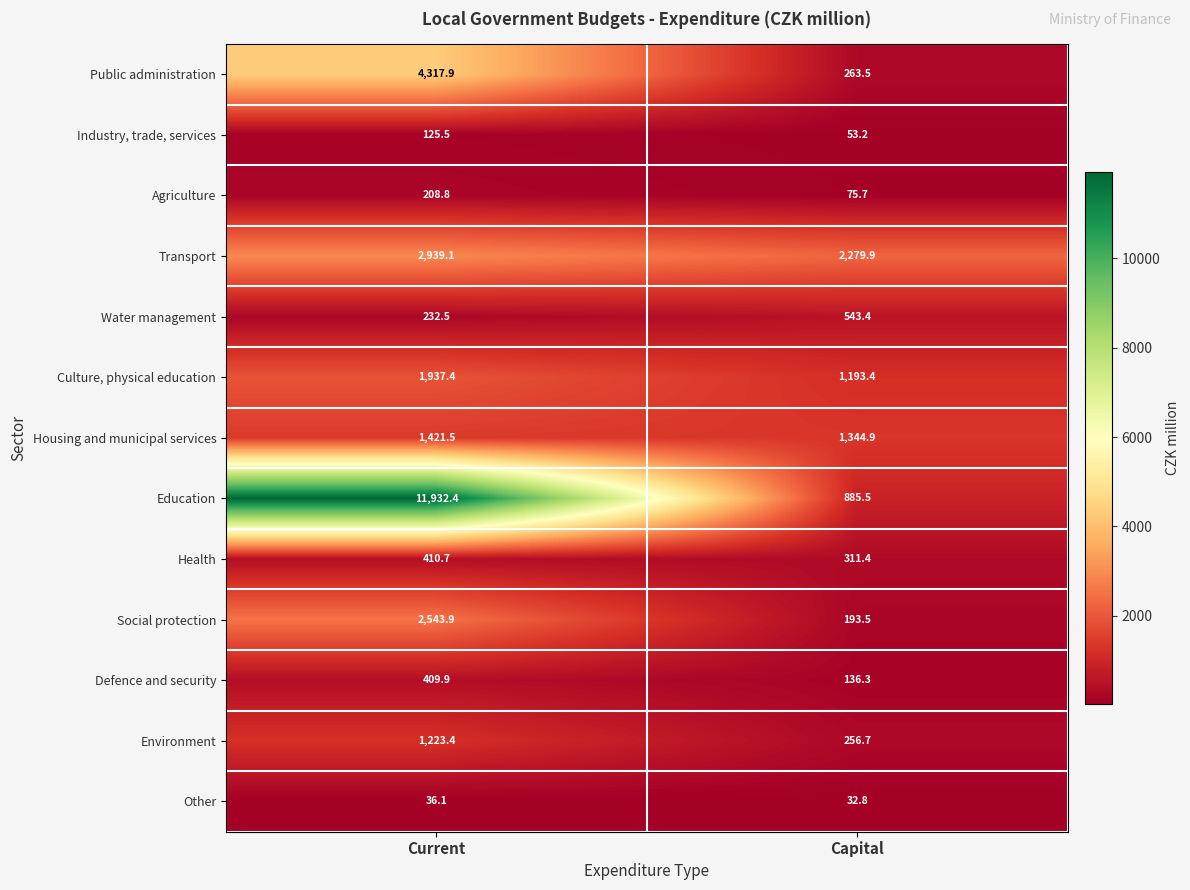

Reading left to right, transcribe all the data shown in this chart.

Public administration: 4317.9	263.5
Industry, trade, services: 125.5	53.2
Agriculture: 208.8	75.7
Transport: 2939.1	2279.9
Water management: 232.5	543.4
Culture, physical education: 1937.4	1193.4
Housing and municipal services: 1421.5	1344.9
Education: 11932.4	885.5
Health: 410.7	311.4
Social protection: 2543.9	193.5
Defence and security: 409.9	136.3
Environment: 1223.4	256.7
Other: 36.1	32.8